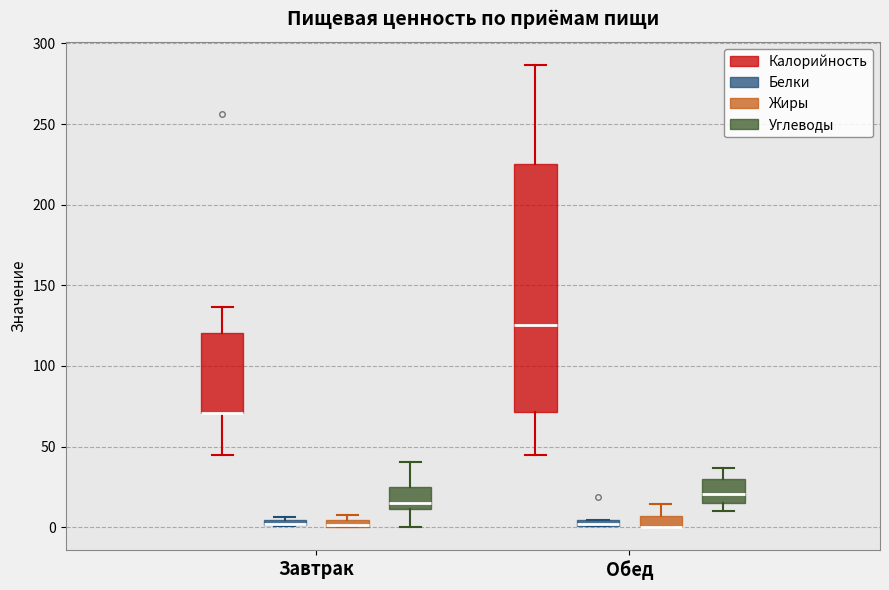

Where is the upper edge of the box for Завтрак (Жиры) on the y-axis? The values are not printed on the chart, so give them approximately, as read against the axis.

5